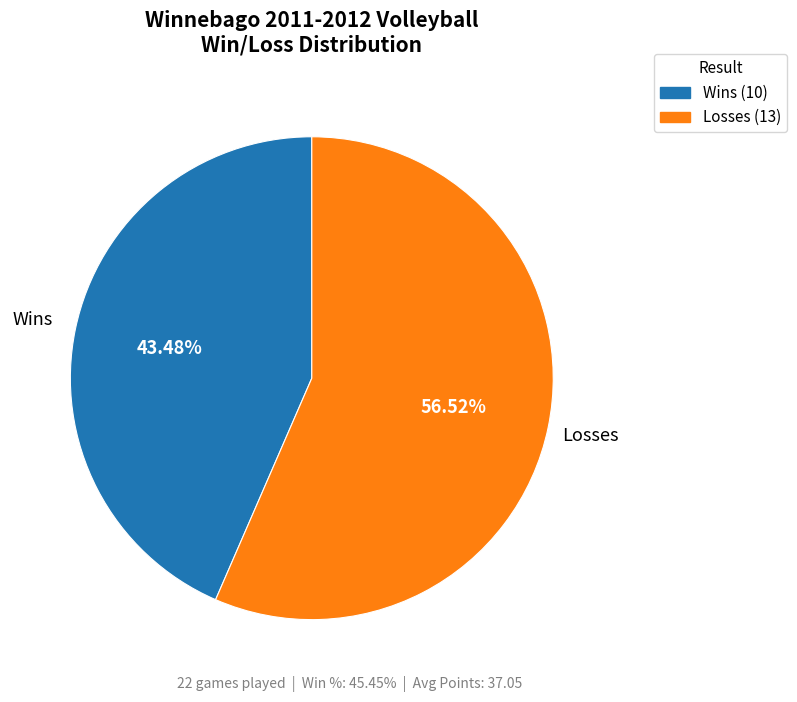

Does any single category account for the majority?

Yes